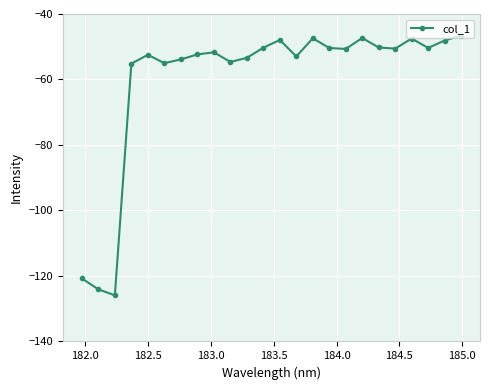

What is the value of the 10th point from the left?

-54.6